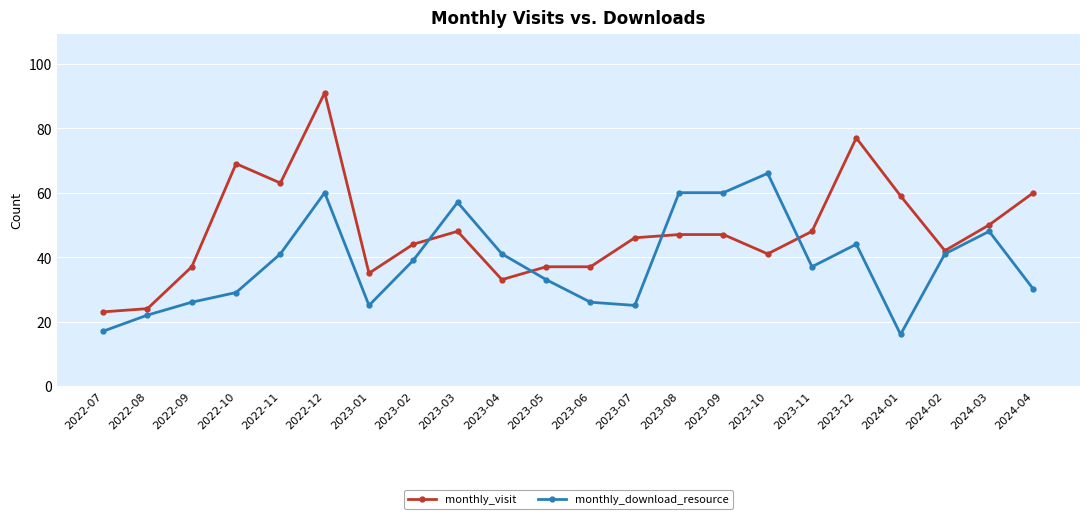

Does the chart have visible grid lines?

Yes